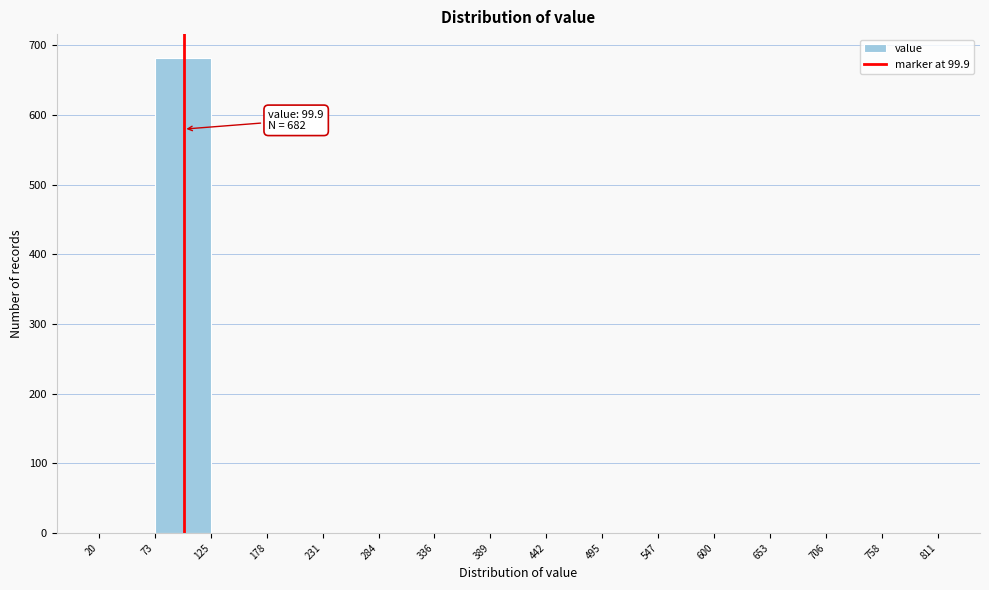

Which range on the x-axis has the tallest bar?

73 to 125